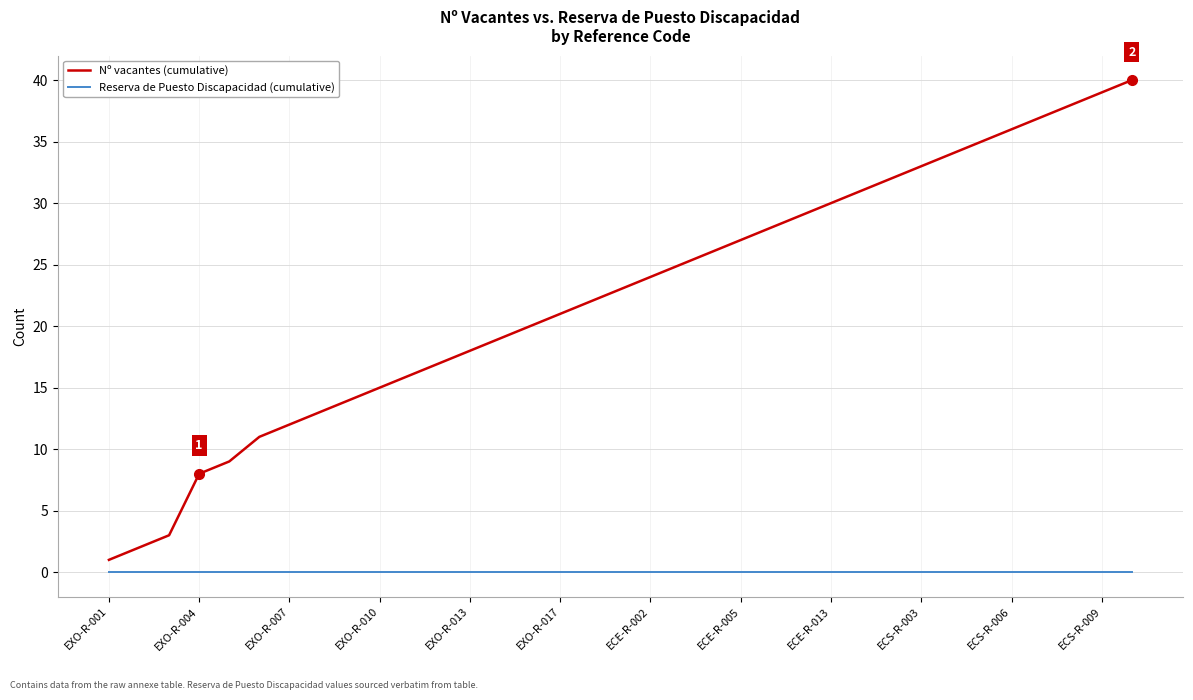

True or false: Reserva de Puesto Discapacidad (cumulative) and Nº vacantes (cumulative) intersect in this chart.

False